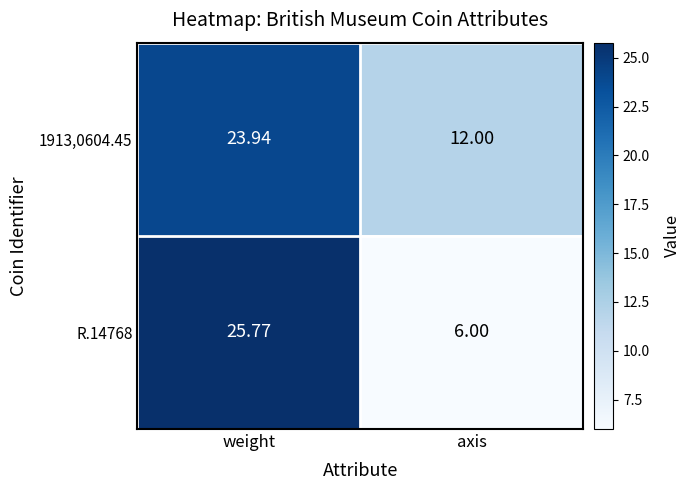

Which category has the highest value across all series?

weight